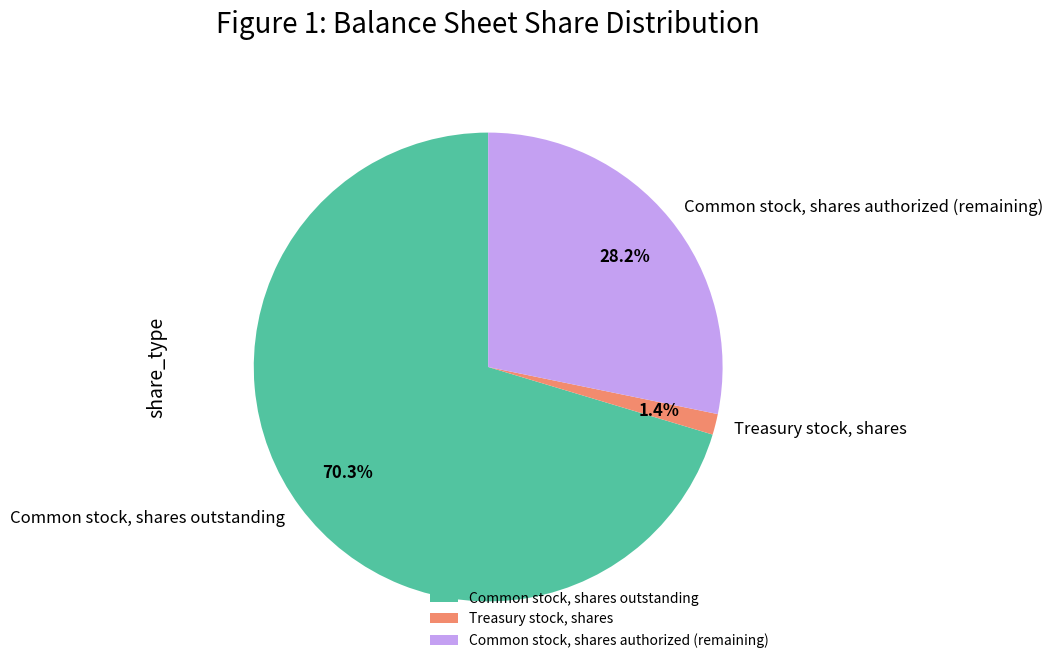

Combined, do Common stock, shares outstanding and Treasury stock, shares account for over 50%?

Yes